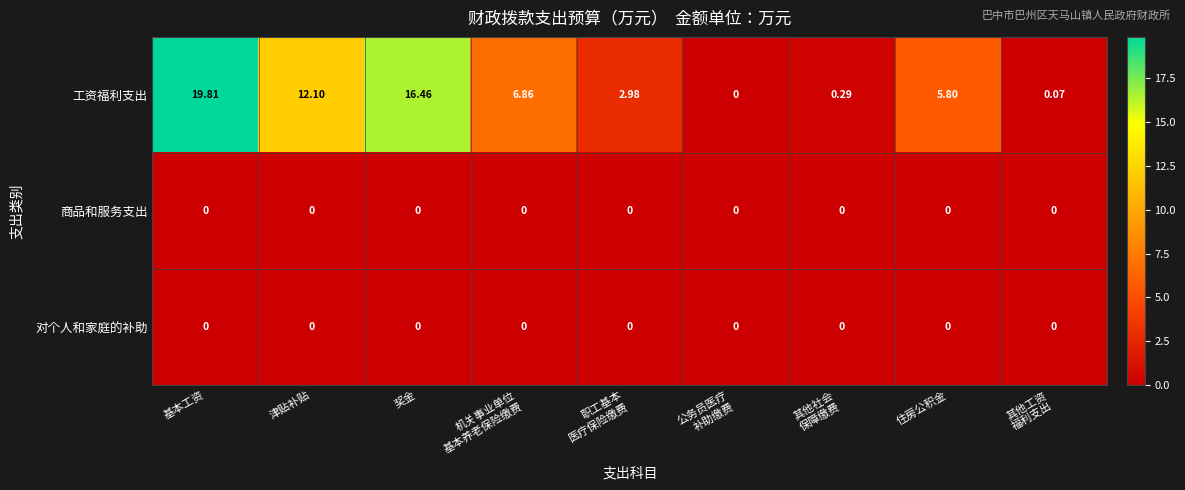

Which series has the widest spread of values?

工资福利支出